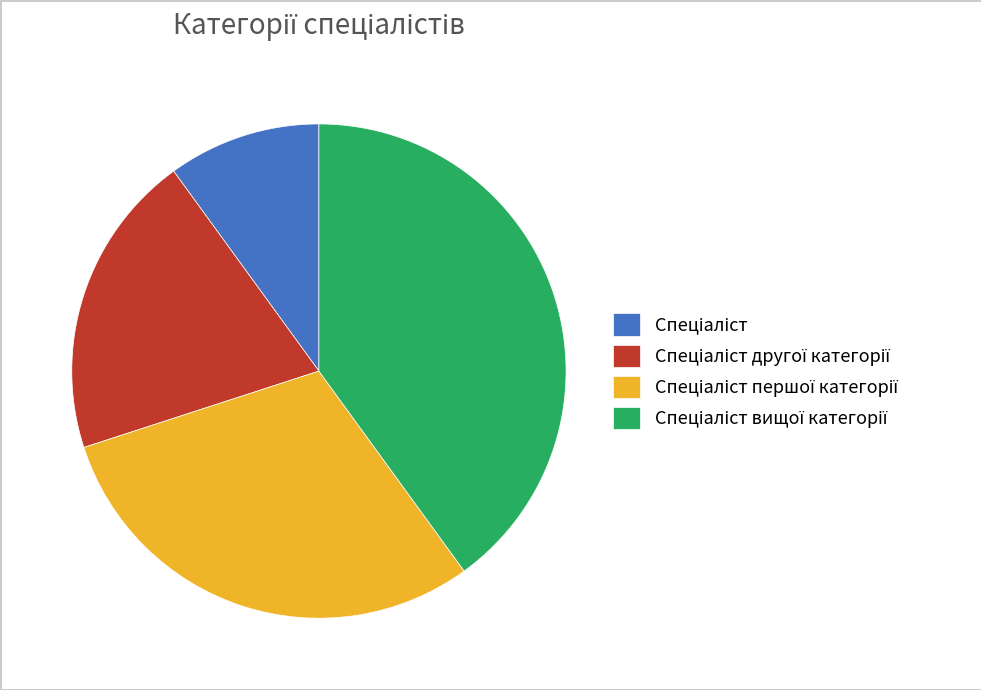

Is there any slice that represents more than half of the pie?

No